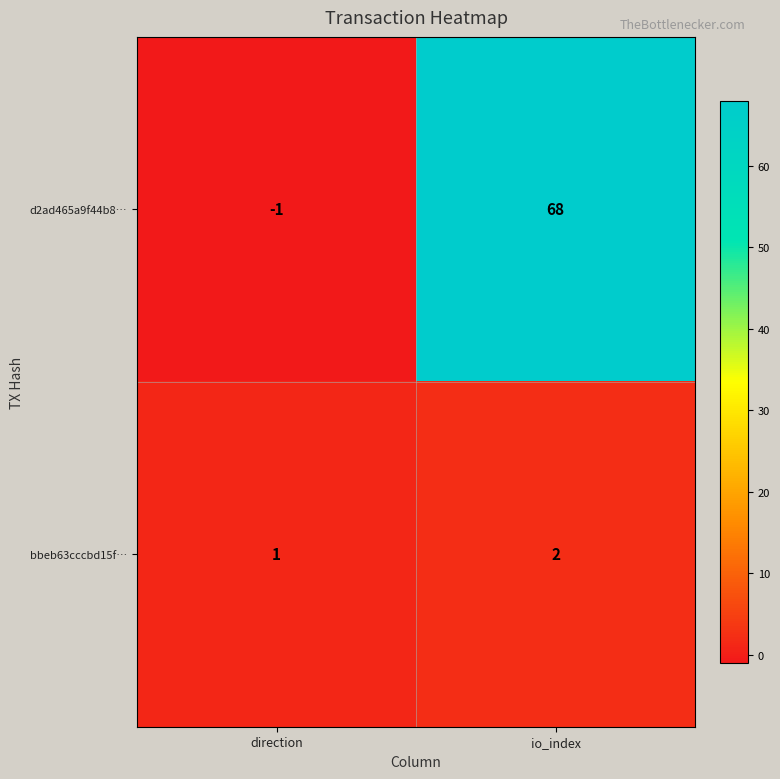

What is the difference between the highest and lowest values at direction?

2